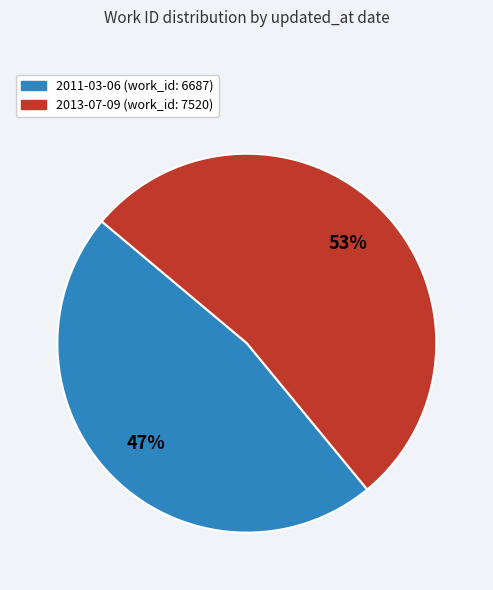

Which slice is the largest?

2013-07-09